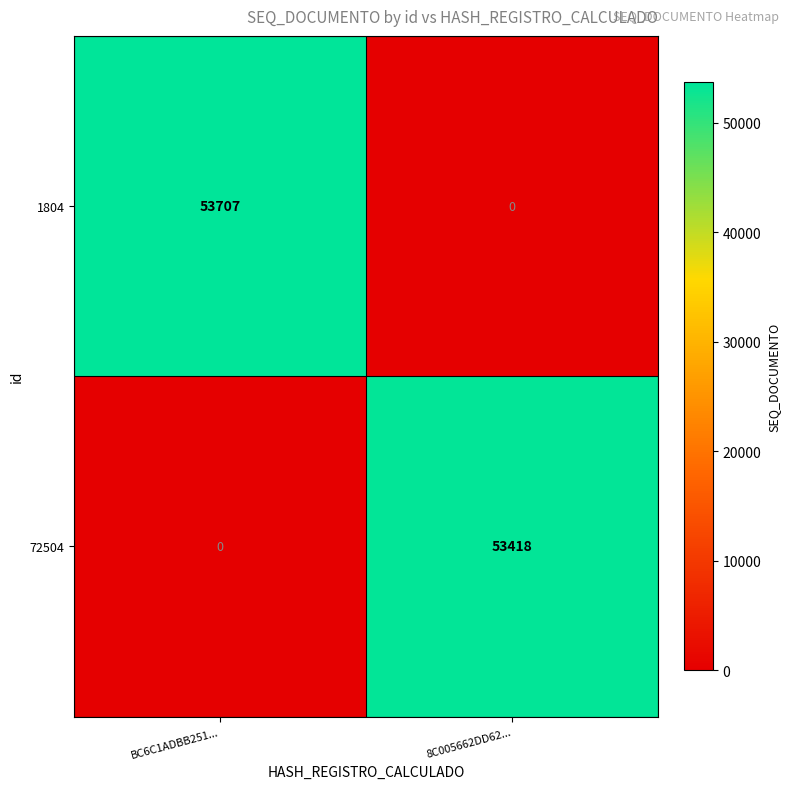

Rank the series by their average value, from lowest to highest.

72504, 1804